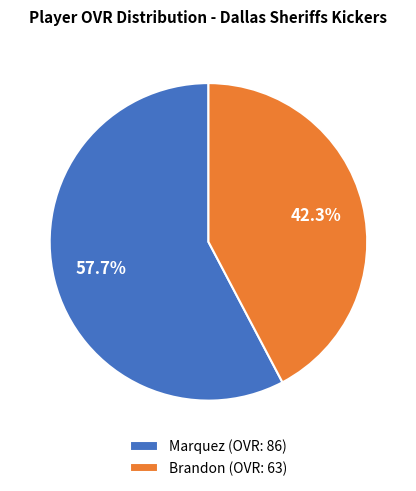

What percentage is NOT represented by Marquez?

42.3%